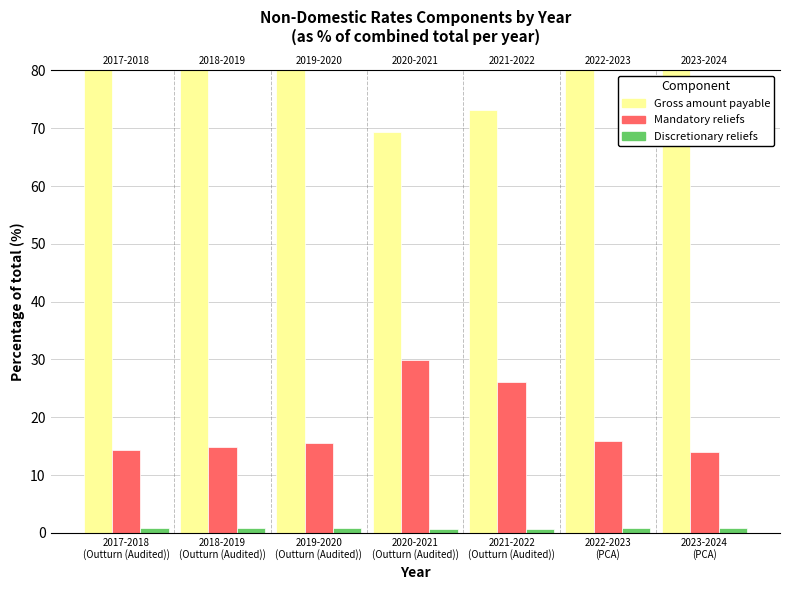

Reading left to right, what are all the values shown in this chart?

Gross amount payable: 2017-2018
(Outturn (Audited))=84.8	2018-2019
(Outturn (Audited))=84.3	2019-2020
(Outturn (Audited))=83.7	2020-2021
(Outturn (Audited))=69.4	2021-2022
(Outturn (Audited))=73.2	2022-2023
(PCA)=83.4	2023-2024
(PCA)=85.2
Mandatory reliefs: 2017-2018
(Outturn (Audited))=14.3	2018-2019
(Outturn (Audited))=14.8	2019-2020
(Outturn (Audited))=15.5	2020-2021
(Outturn (Audited))=29.9	2021-2022
(Outturn (Audited))=26.1	2022-2023
(PCA)=15.9	2023-2024
(PCA)=14.0
Discretionary reliefs: 2017-2018
(Outturn (Audited))=0.9	2018-2019
(Outturn (Audited))=0.8	2019-2020
(Outturn (Audited))=0.8	2020-2021
(Outturn (Audited))=0.7	2021-2022
(Outturn (Audited))=0.7	2022-2023
(PCA)=0.8	2023-2024
(PCA)=0.8